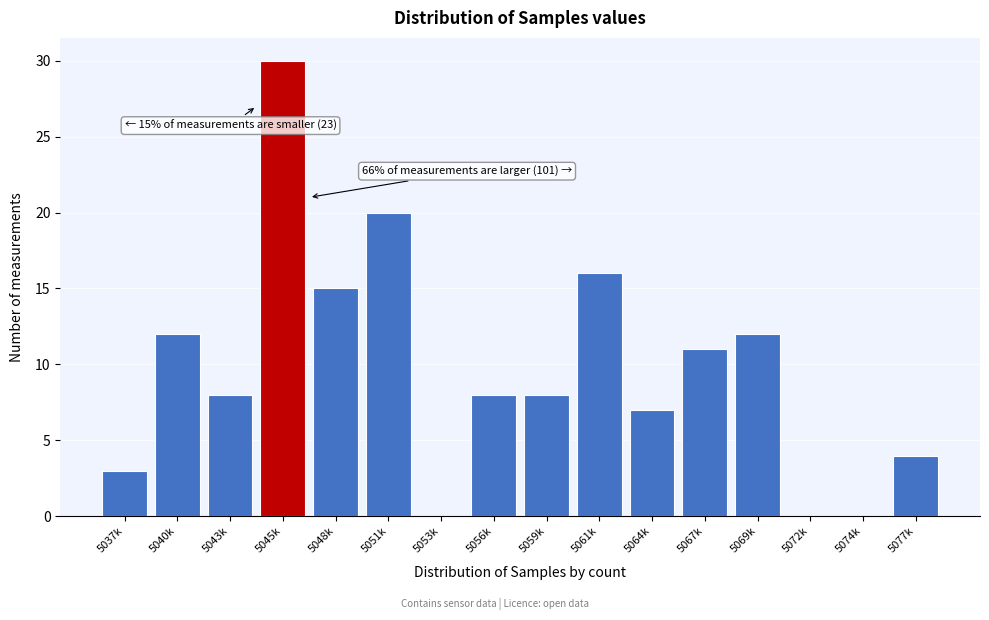

Reading right to left, list all the values displayed in this chart.

5077k=4	5074k=0	5072k=0	5069k=12	5067k=11	5064k=7	5061k=16	5059k=8	5056k=8	5053k=0	5051k=20	5048k=15	5045k=30	5043k=8	5040k=12	5037k=3